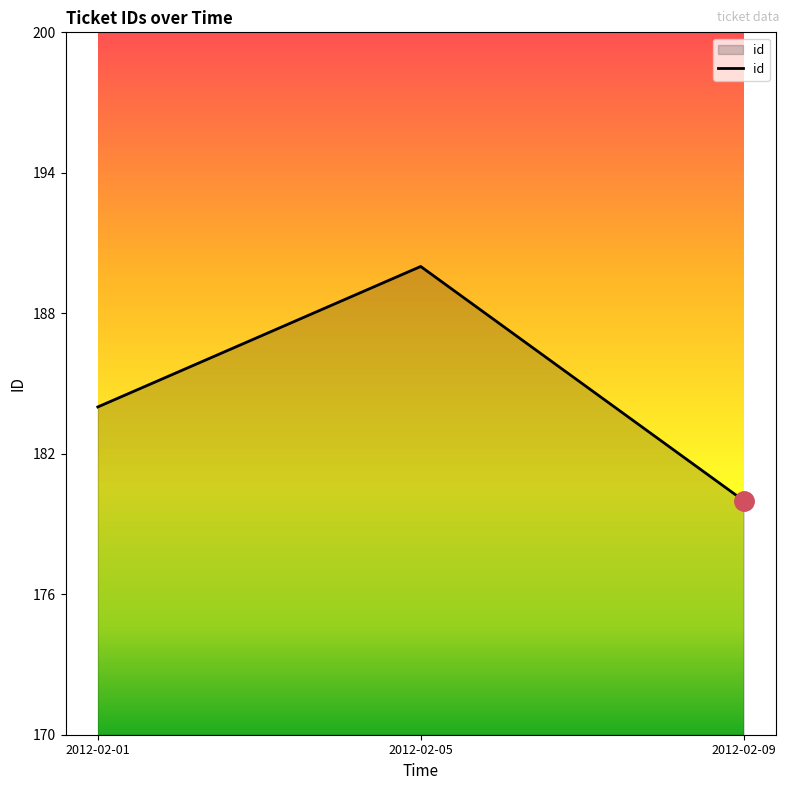

The chart shows a value of 184 at 2012-02-01. True or false?

True